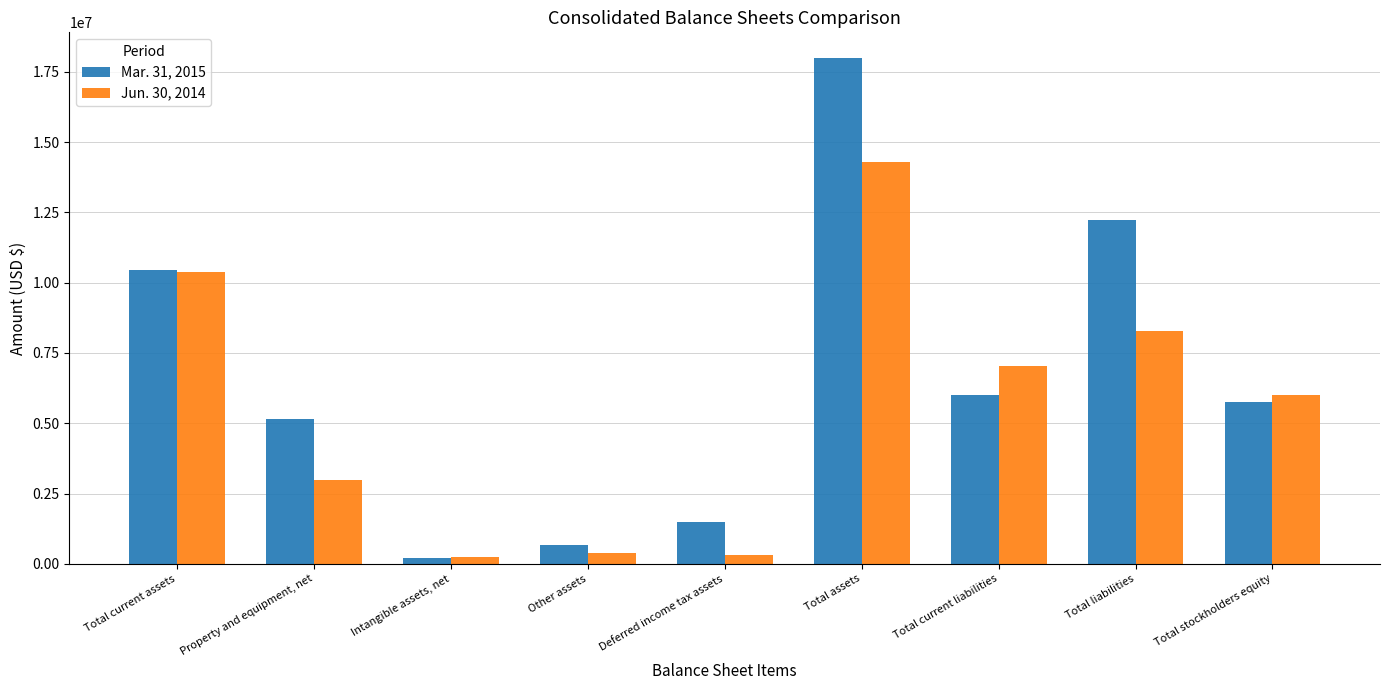

What is the maximum value for Jun. 30, 2014?

14295144